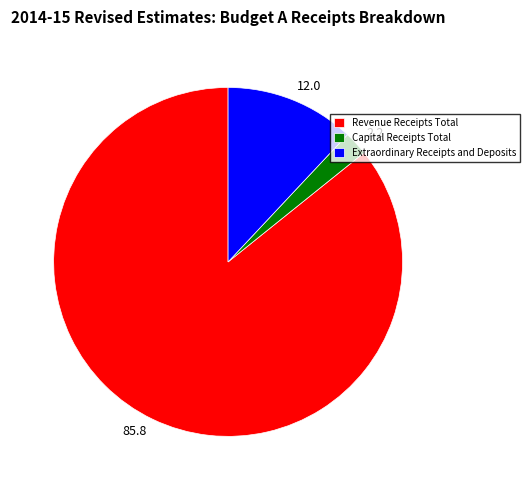

The Extraordinary Receipts and Deposits slice represents 22% of the pie. True or false?

False